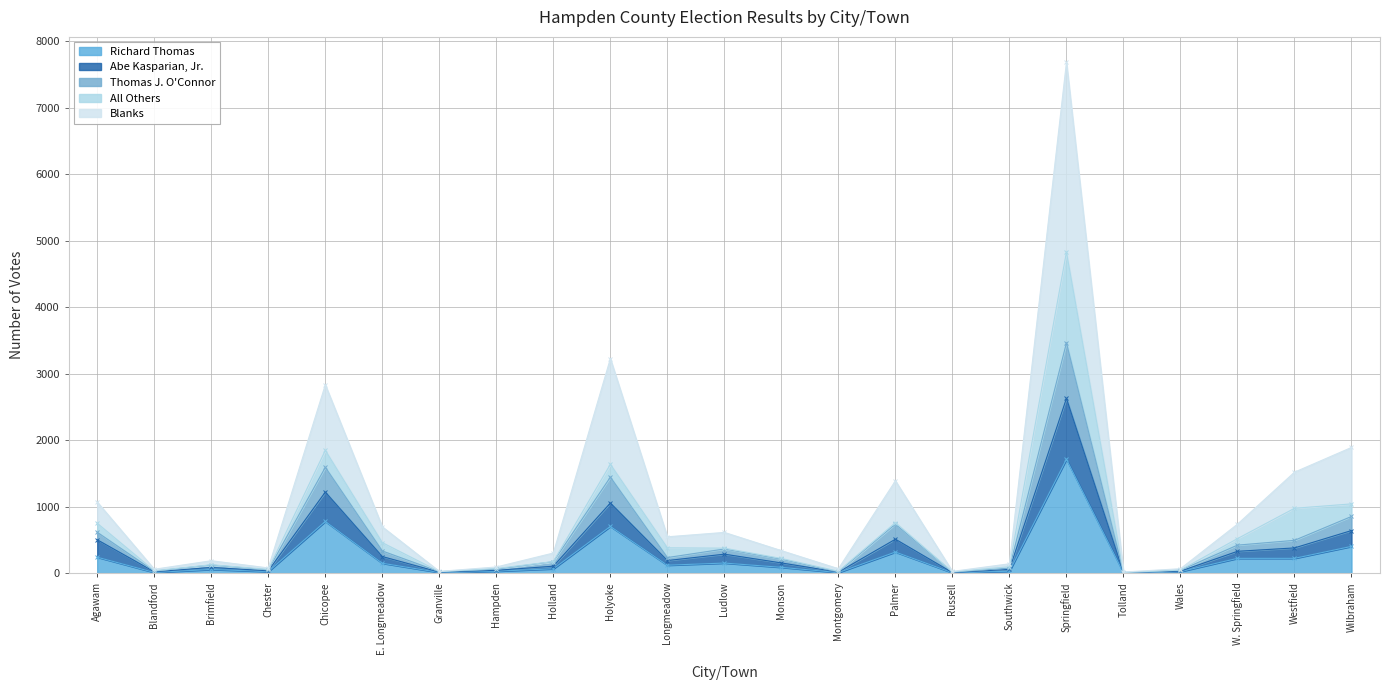

What is the maximum value shown in the chart?

7680